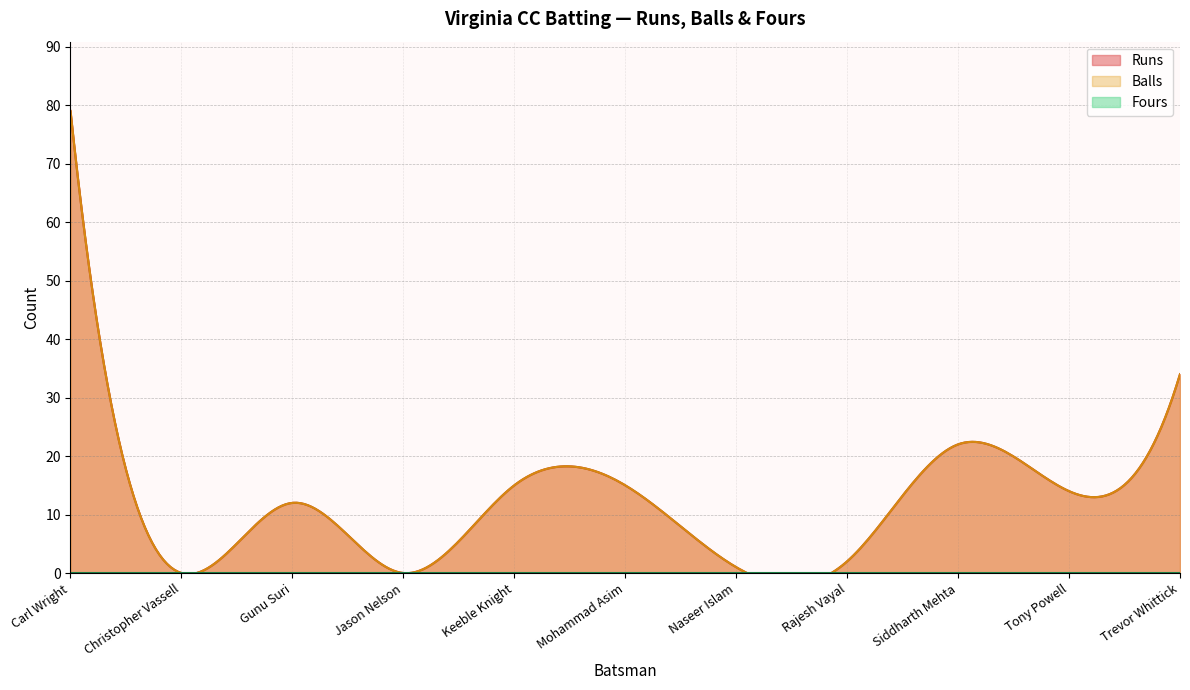

True or false: Fours and Runs intersect in this chart.

False